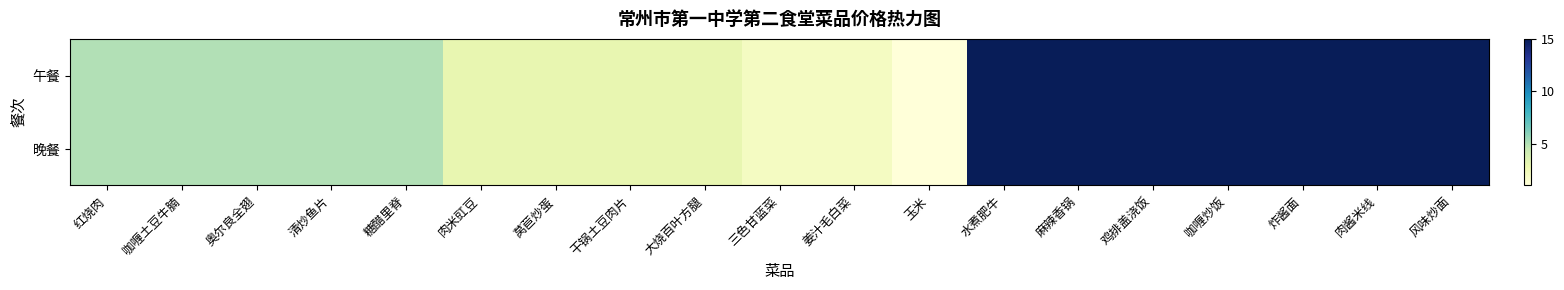

At which category is the sum across all series the highest?

水煮肥牛